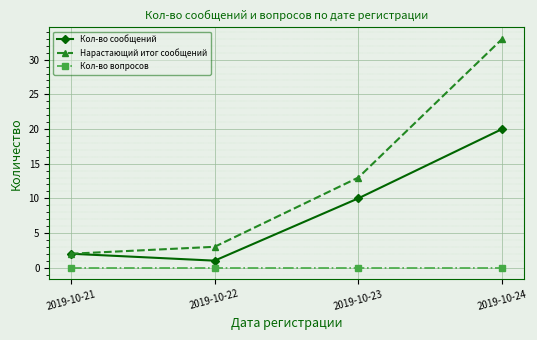

What is the difference between the maximum and second lowest values in the Нарастающий итог сообщений series?

30